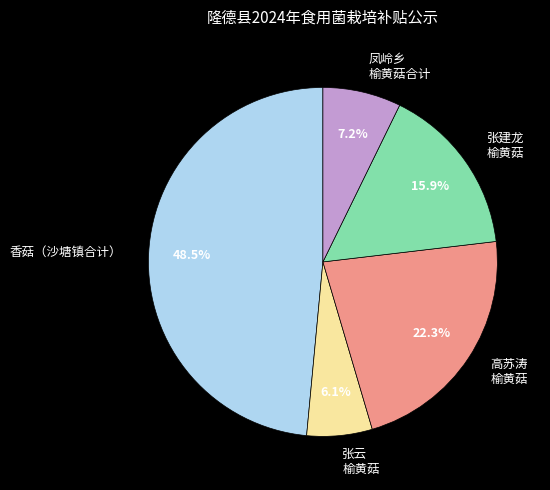

Combined, what portion of the pie is 高苏涛 榆黄菇 and 张云 榆黄菇?

28.4%